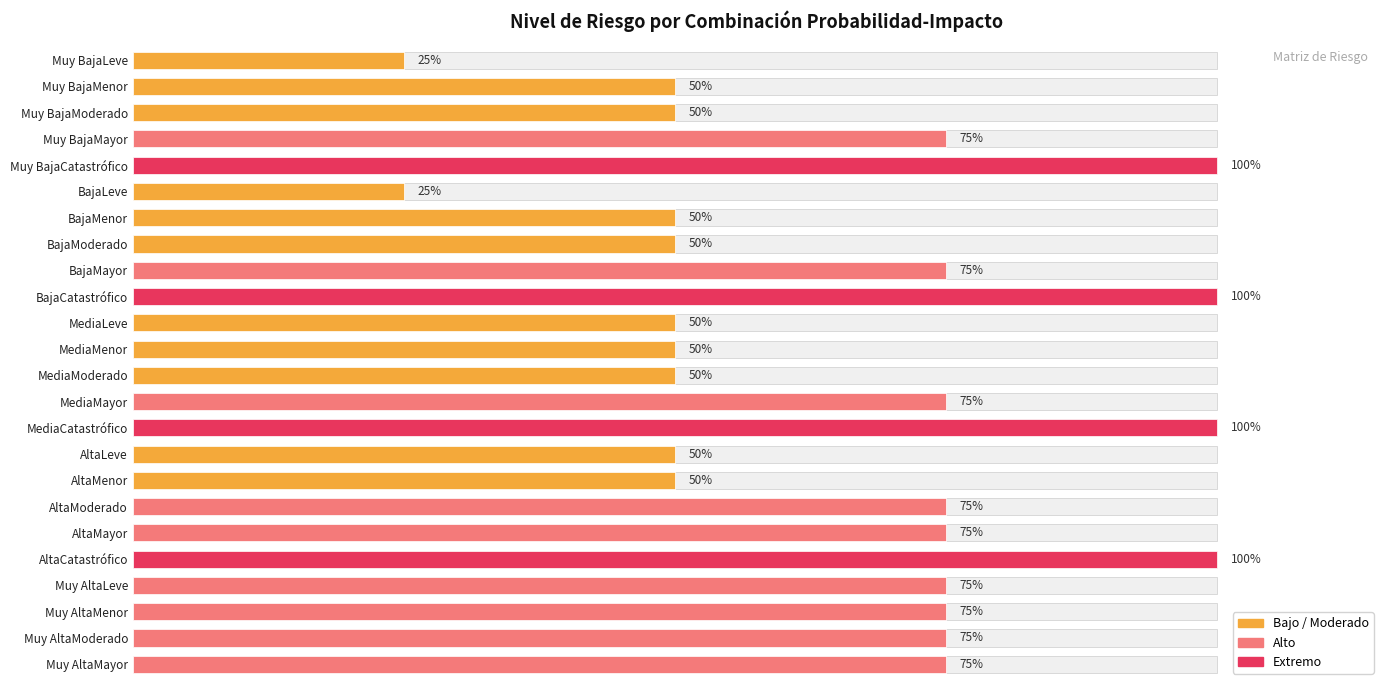

Where is the data nearest to the value 2?

Muy BajaMenor